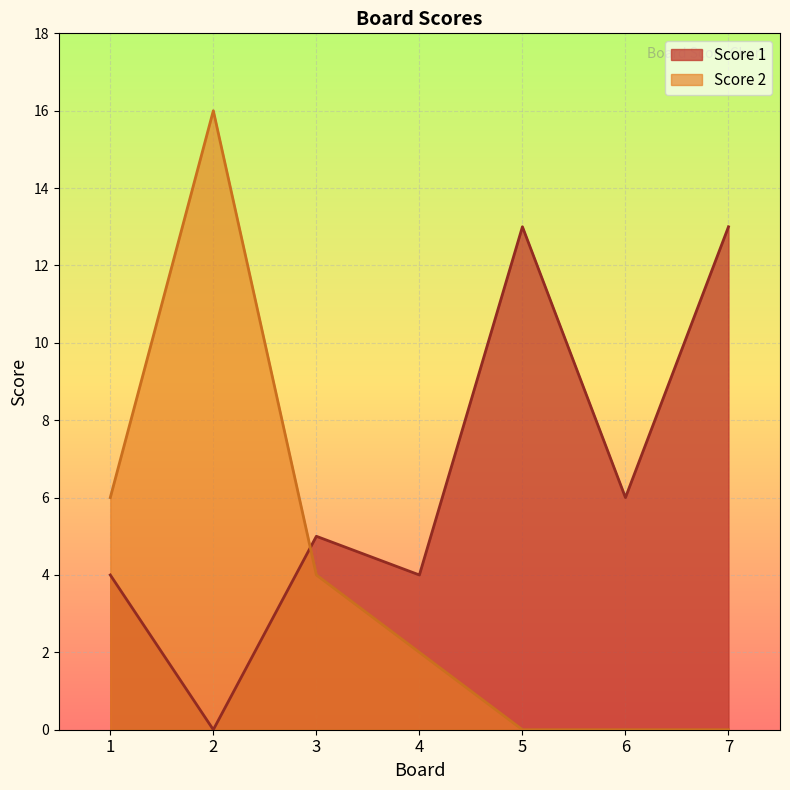

Where is the first local minimum for Score 1?

2